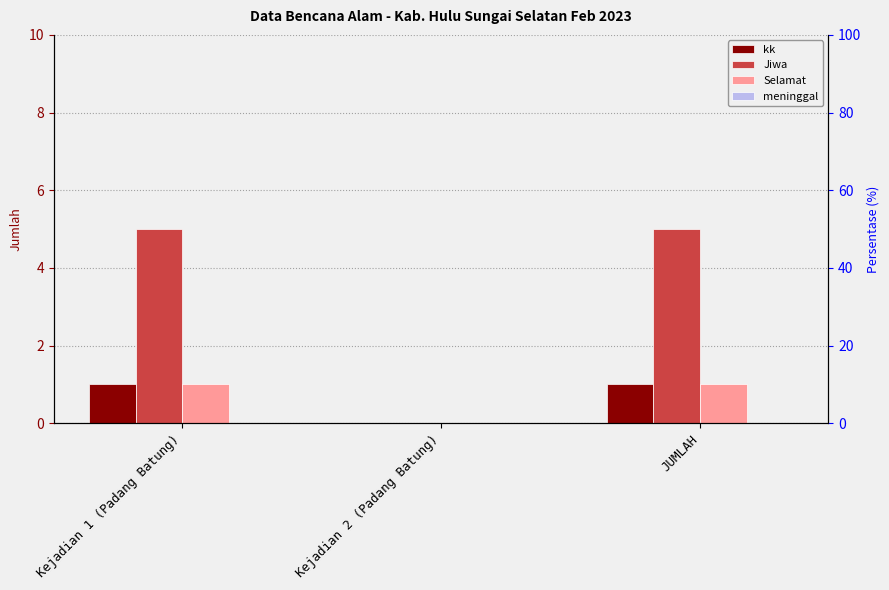

Reading left to right, transcribe all the data shown in this chart.

kk: Kejadian 1 (Padang Batung)=1	Kejadian 2 (Padang Batung)=0	JUMLAH=1
Jiwa: Kejadian 1 (Padang Batung)=5	Kejadian 2 (Padang Batung)=0	JUMLAH=5
Selamat: Kejadian 1 (Padang Batung)=1	Kejadian 2 (Padang Batung)=0	JUMLAH=1
meninggal: Kejadian 1 (Padang Batung)=0	Kejadian 2 (Padang Batung)=0	JUMLAH=0